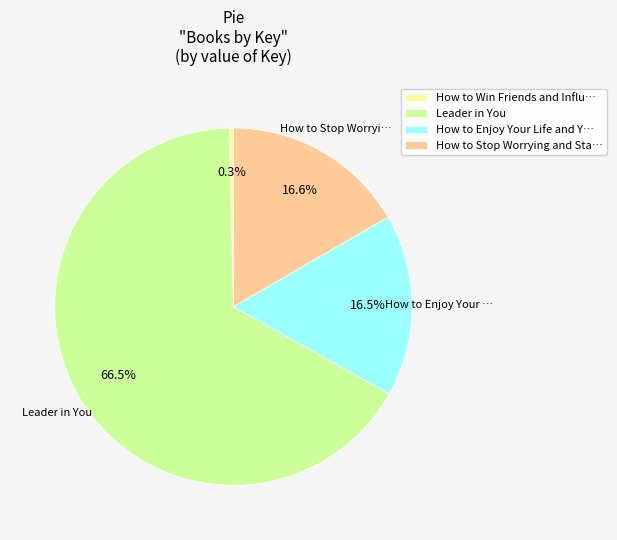

What portion of the pie excludes How to Win Friends and Influ…?

99.7%